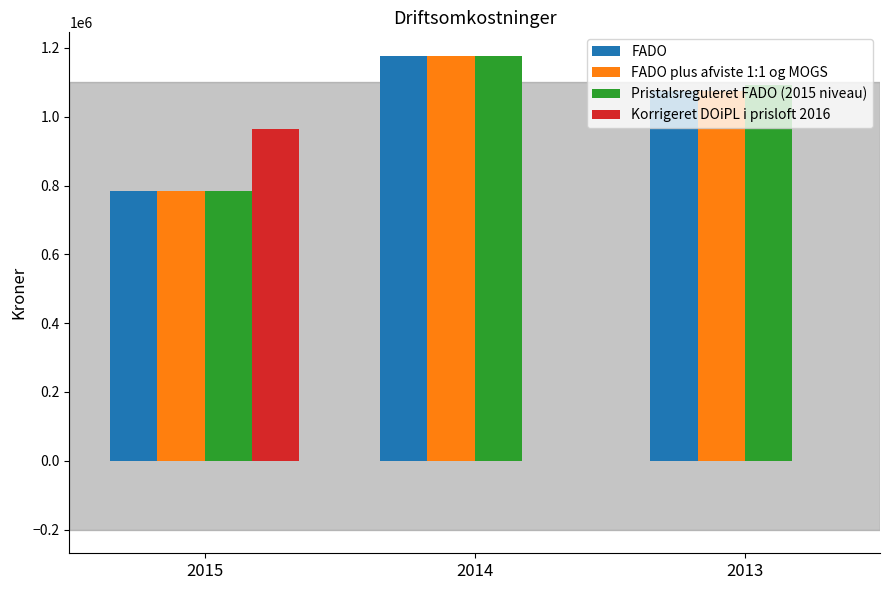

At which label does FADO plus afviste 1:1 og MOGS first exceed 1074455?

2014